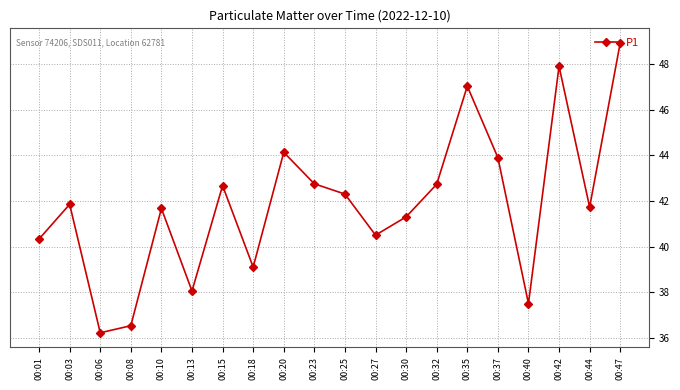

What is the value of the 12th point from the left?

40.5